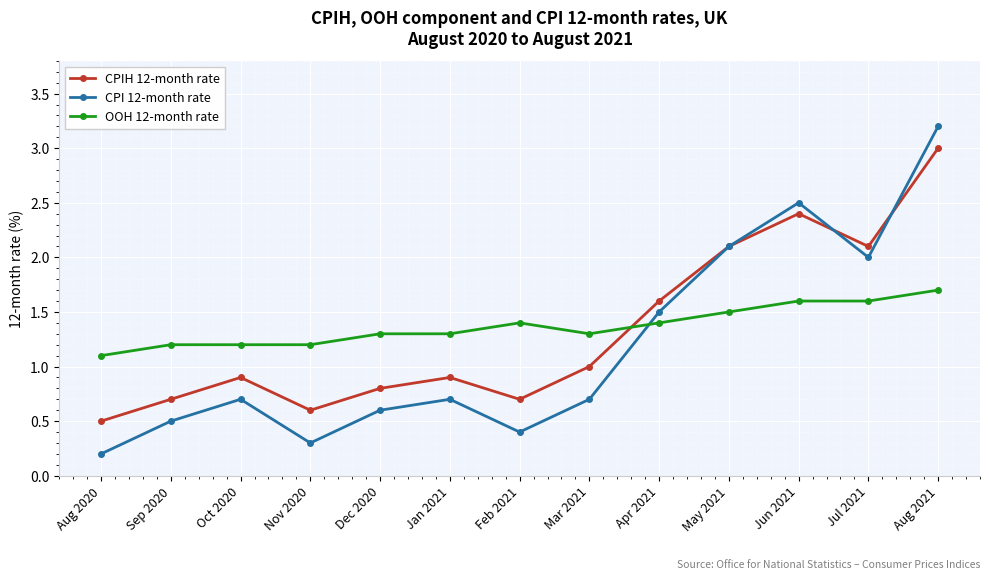

What is the label of the 3rd point from the left?

Oct 2020